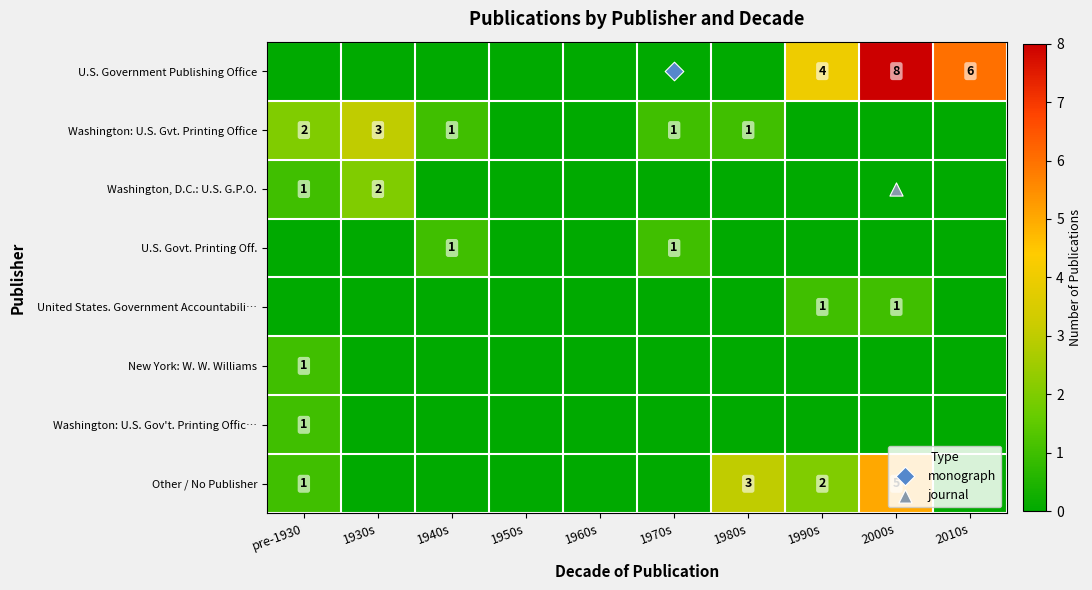

Which category has the lowest value across all series?

pre-1930